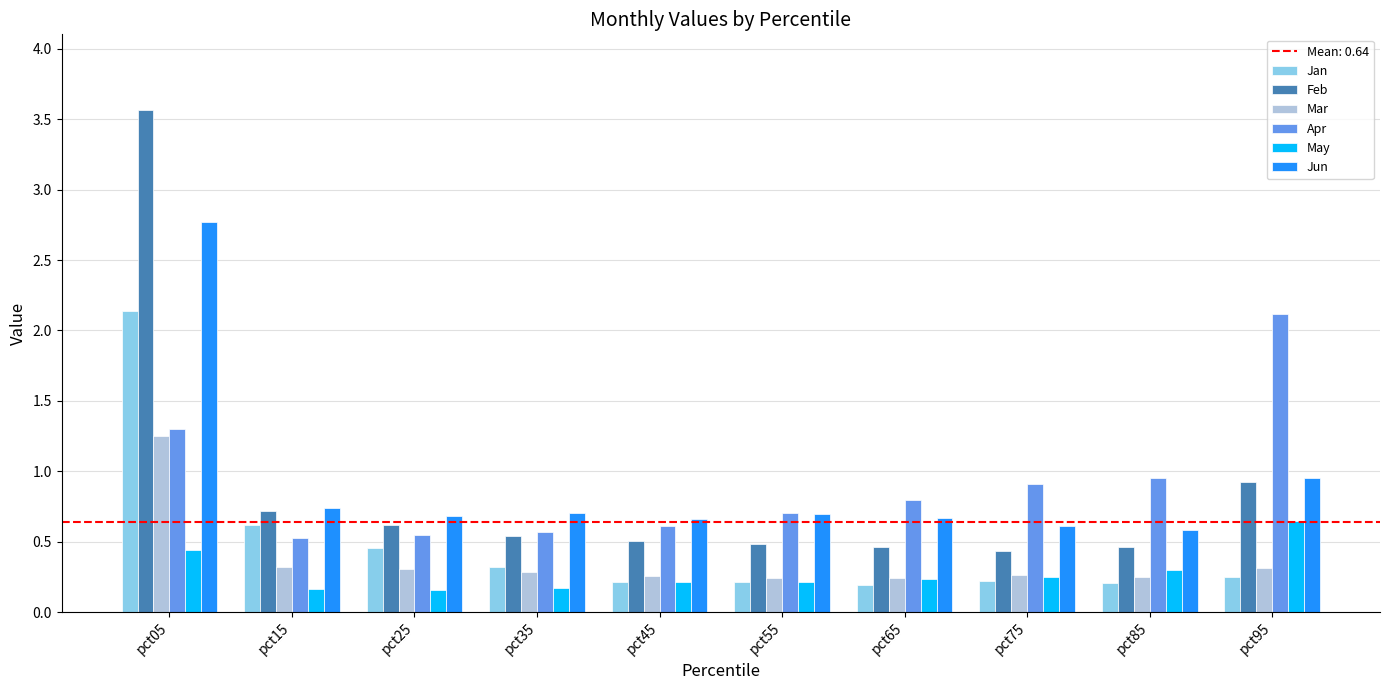

How many groups of bars are there?

10